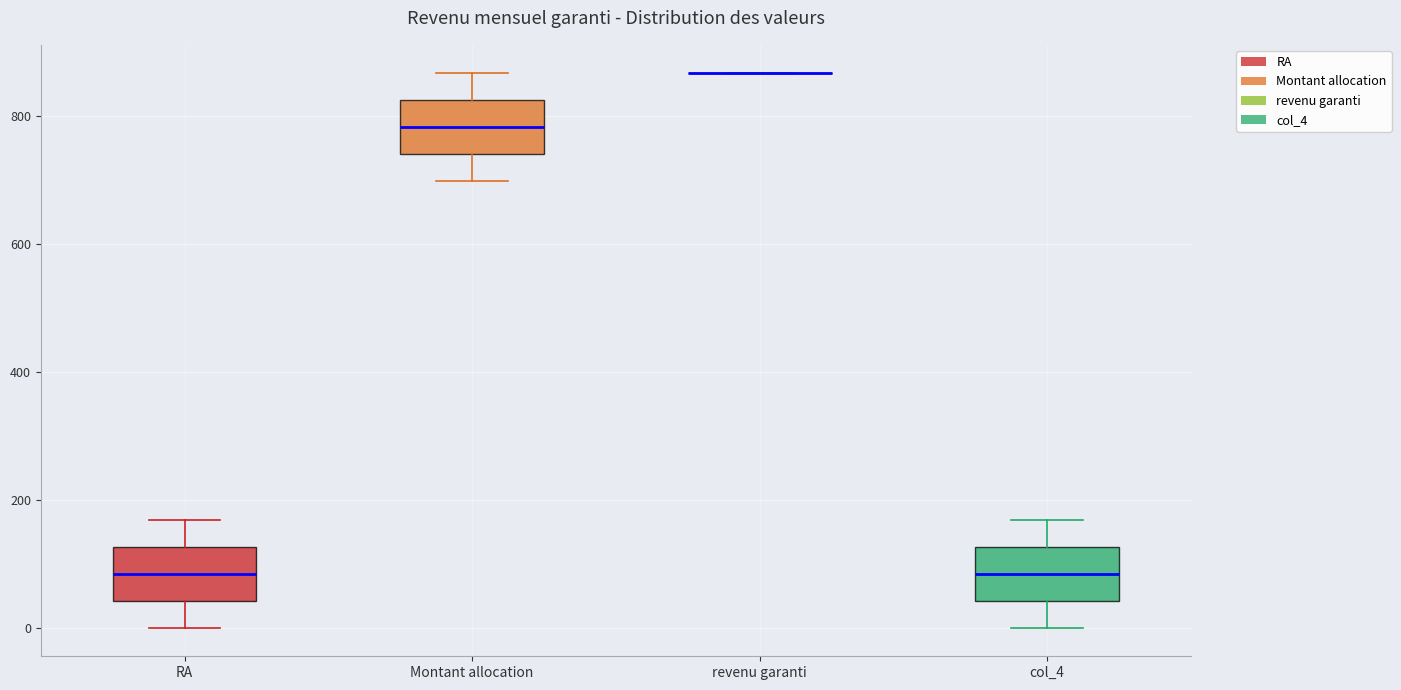

Reading left to right, transcribe this box plot: for each box, give where its median line is, the range the box spans, and where its two whiskers end, as read against the y-axis. The values are not printed on the chart, so give them approximately, as read against the axis.

RA: median 80, box 40 to 120, whiskers 0 to 180
Montant allocation: median 780, box 740 to 820, whiskers 700 to 860
revenu garanti: box collapsed to a line at 860, whiskers 860 to 860
col_4: median 80, box 40 to 120, whiskers 0 to 180